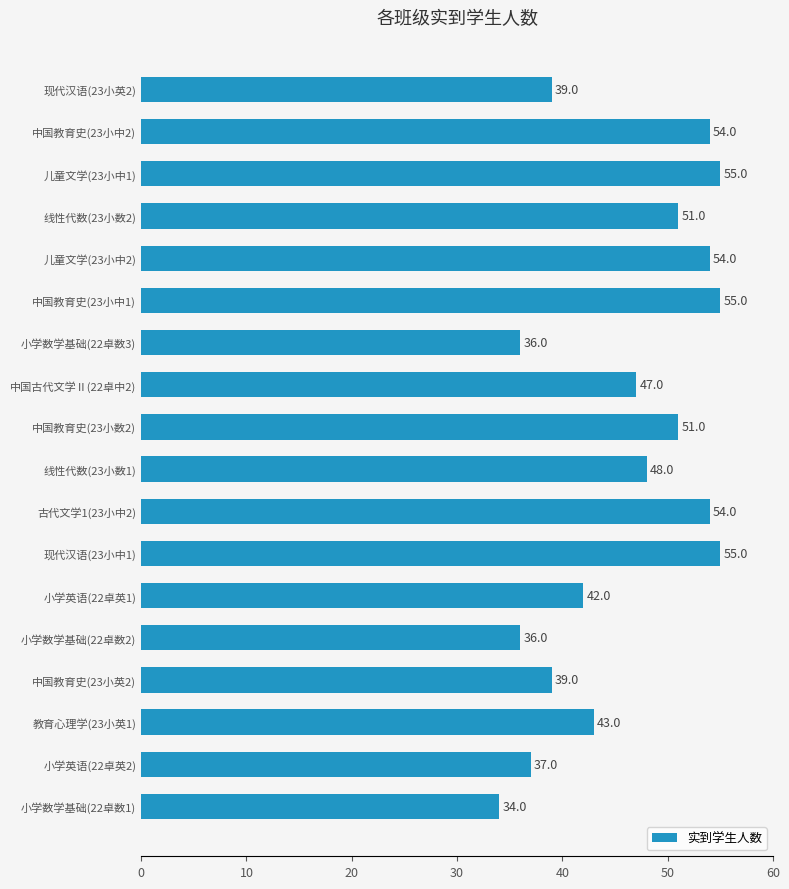

The value at 现代汉语(23小英2) is 60. True or false?

False